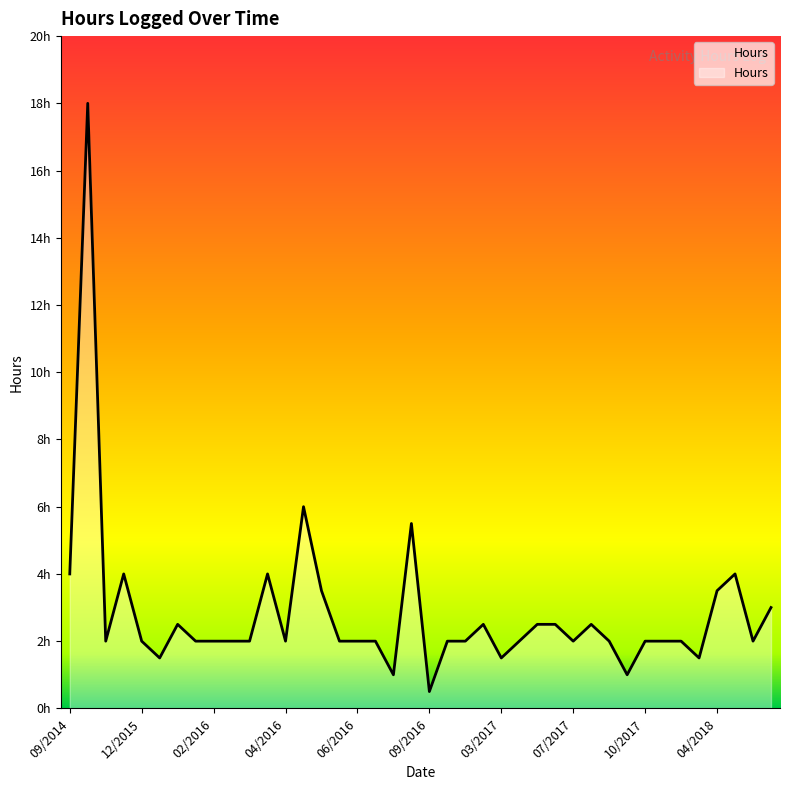

Is this an area chart (filled region under the line)?

Yes